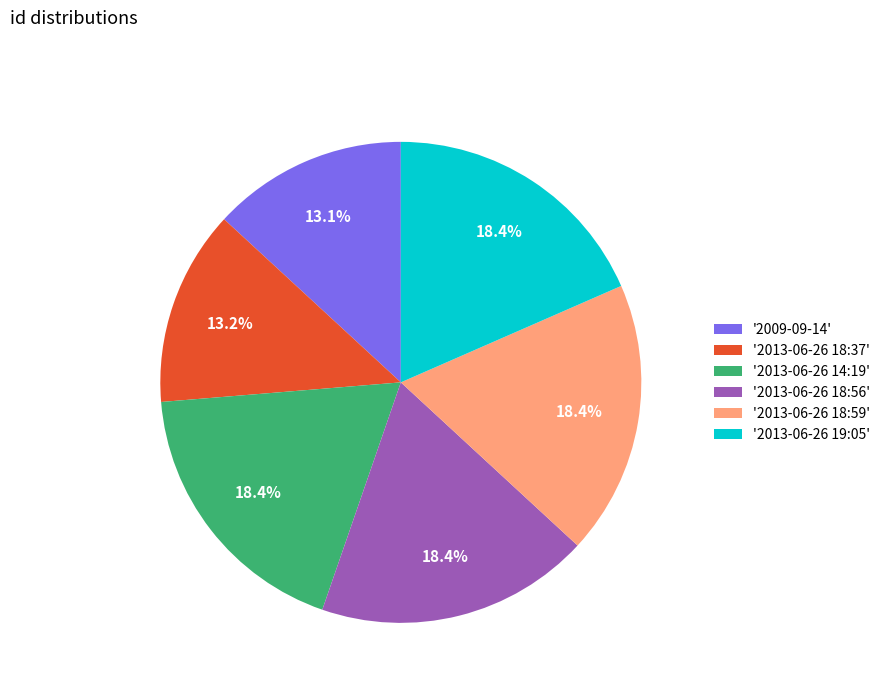

What is the ratio of the value at '2013-06-26 18:56' to the value at '2013-06-26 18:37'?

1.4